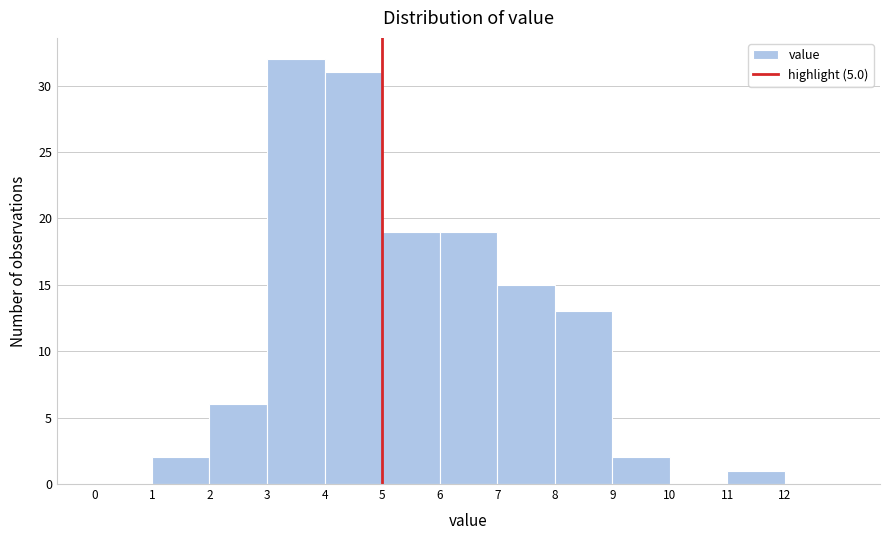

How tall is the bar that spans 11 to 12 on the x-axis? The values are not printed on the chart, so give them approximately, as read against the axis.

1